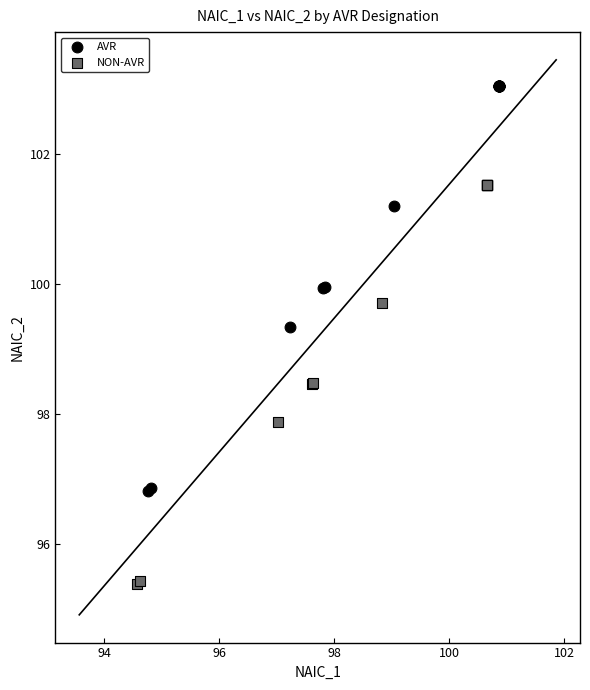

Which series has the largest Y range (max minus min)?

AVR